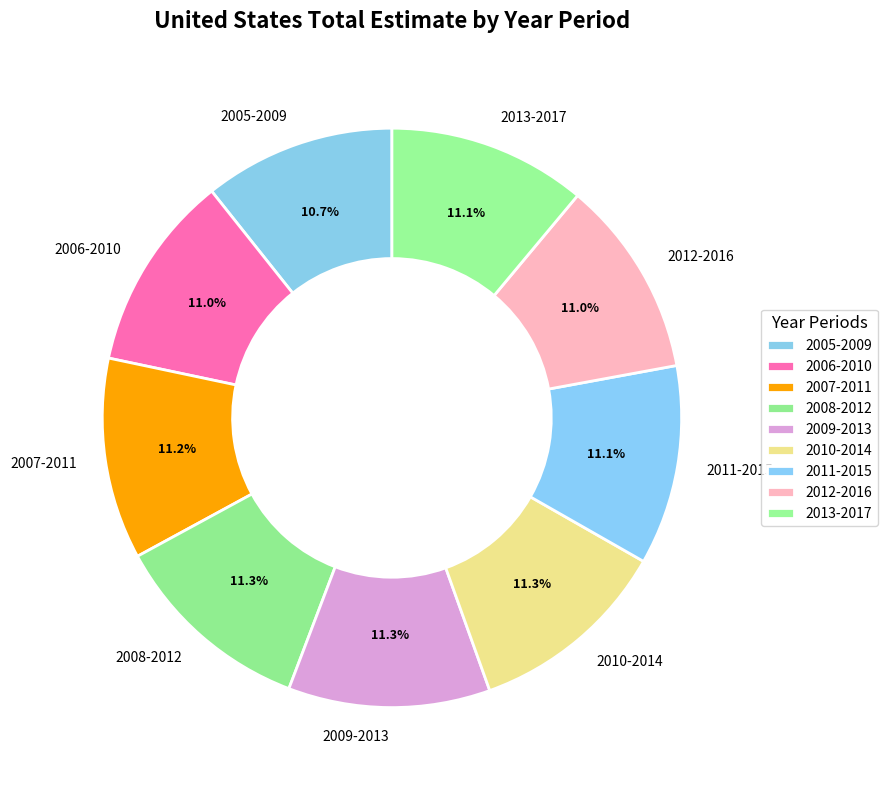

What is the ratio of the value at 2013-2017 to the value at 2008-2012?

1.0